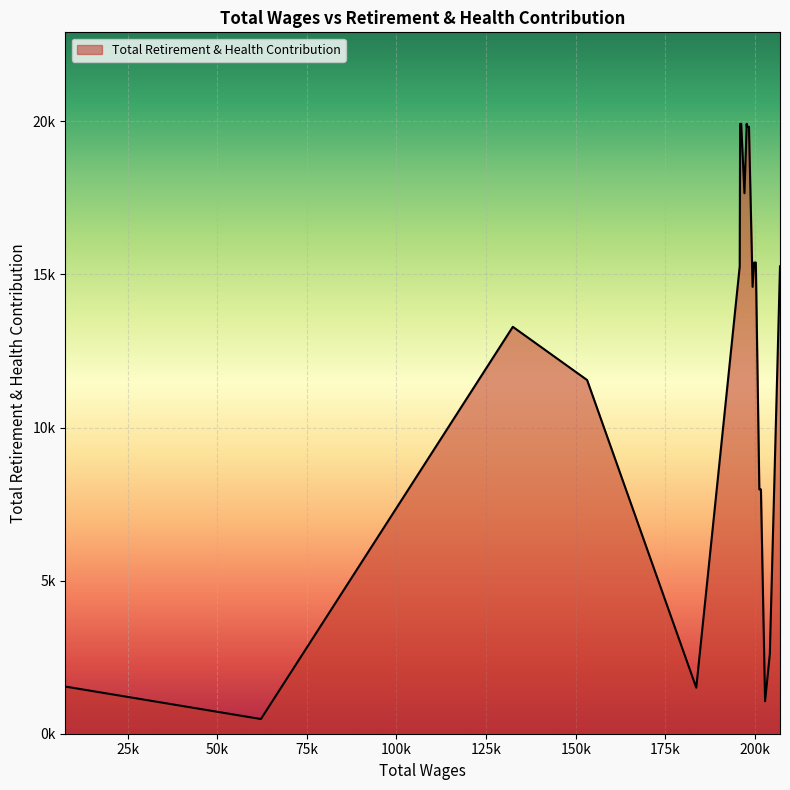

What is the approximate value at 19?

11552